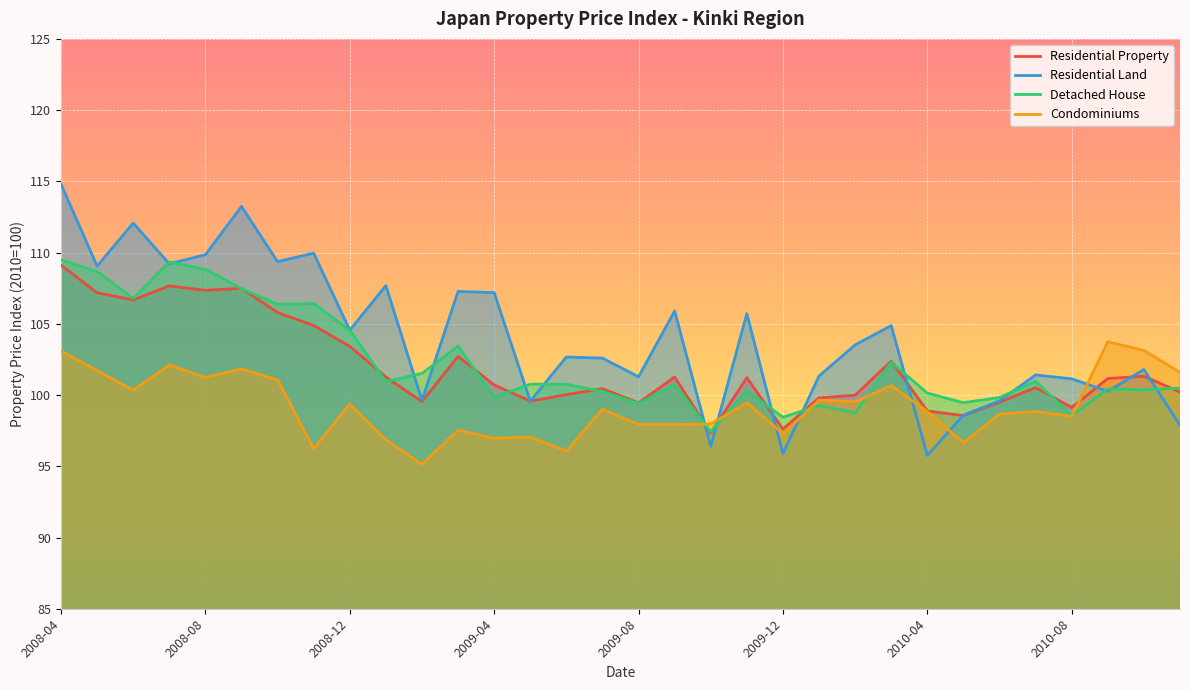

How many intersections are there between Residential Land and Condominiums?

7